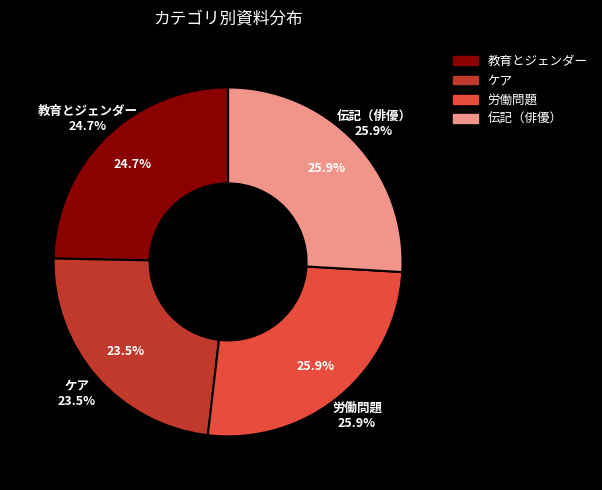

How many slices are in this pie chart?

4